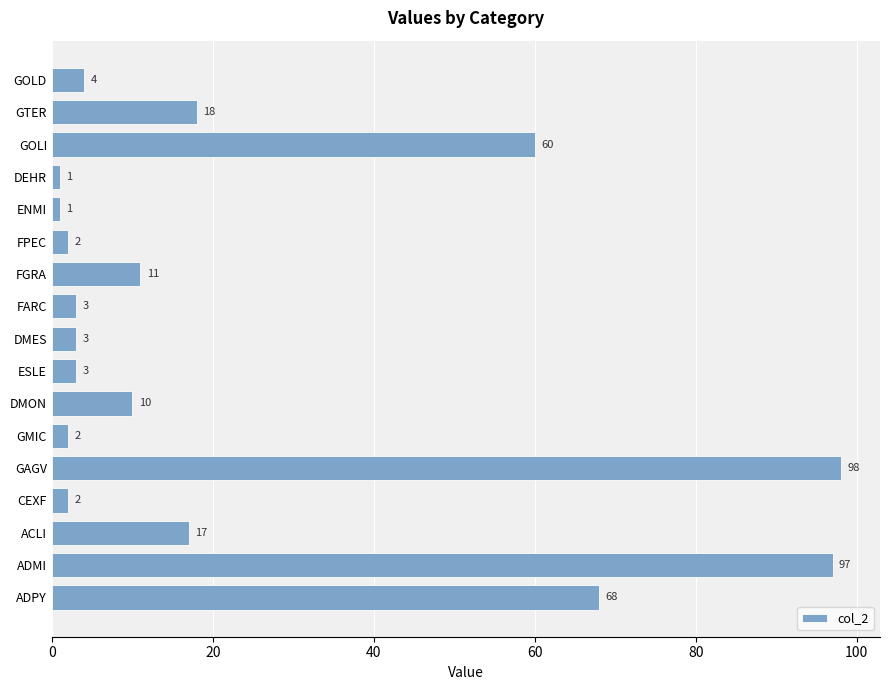

How many bars are there in total?

17